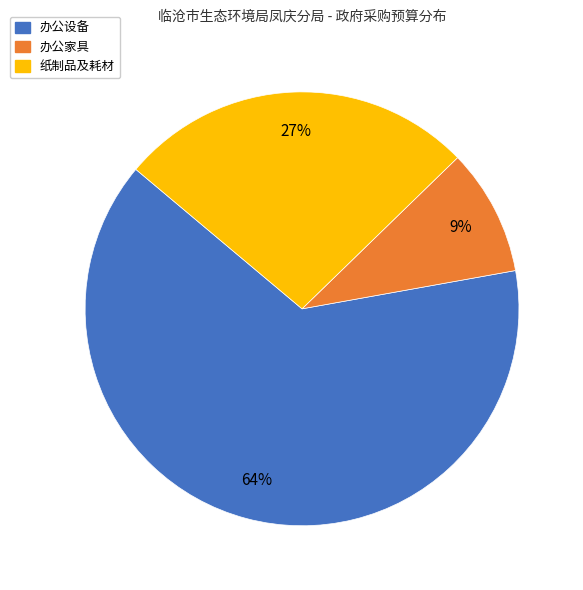

Is there a majority slice in this chart?

Yes